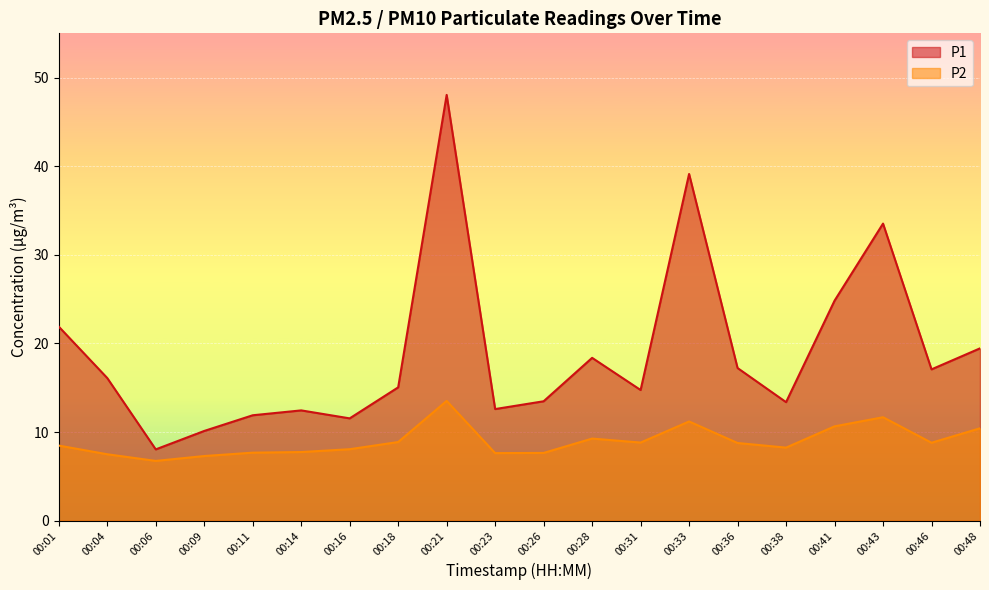

Is it true that P2 equals 8.8 at 00:46?

True